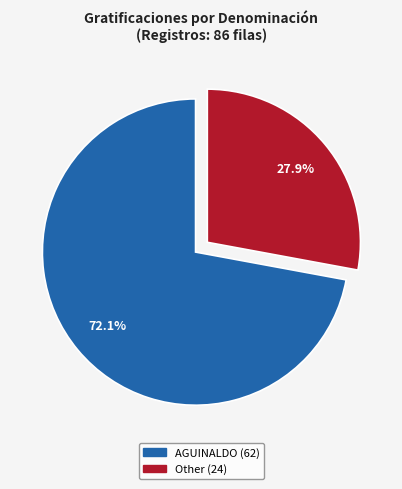

To the nearest percent, what is the difference between the AGUINALDO and Other slice percentages?

44%